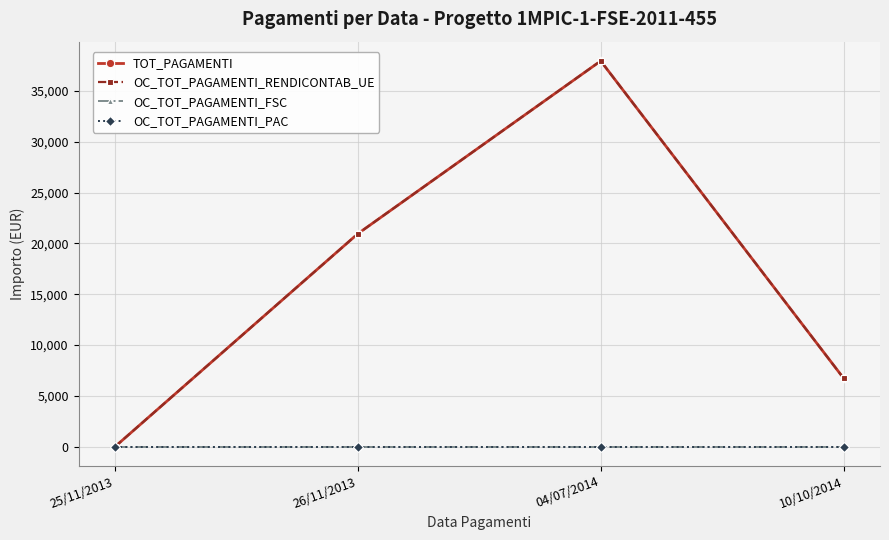

Does the chart have visible grid lines?

Yes